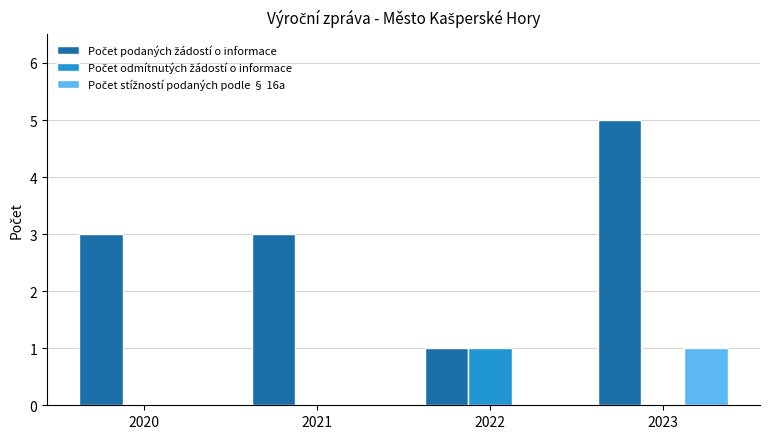

At which category is the sum across all series the highest?

2023